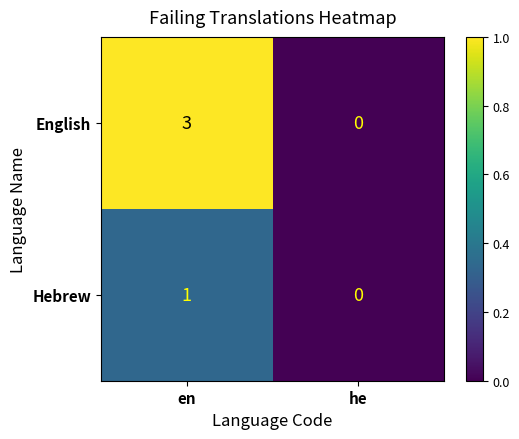

How many distinct data groups are displayed?

2